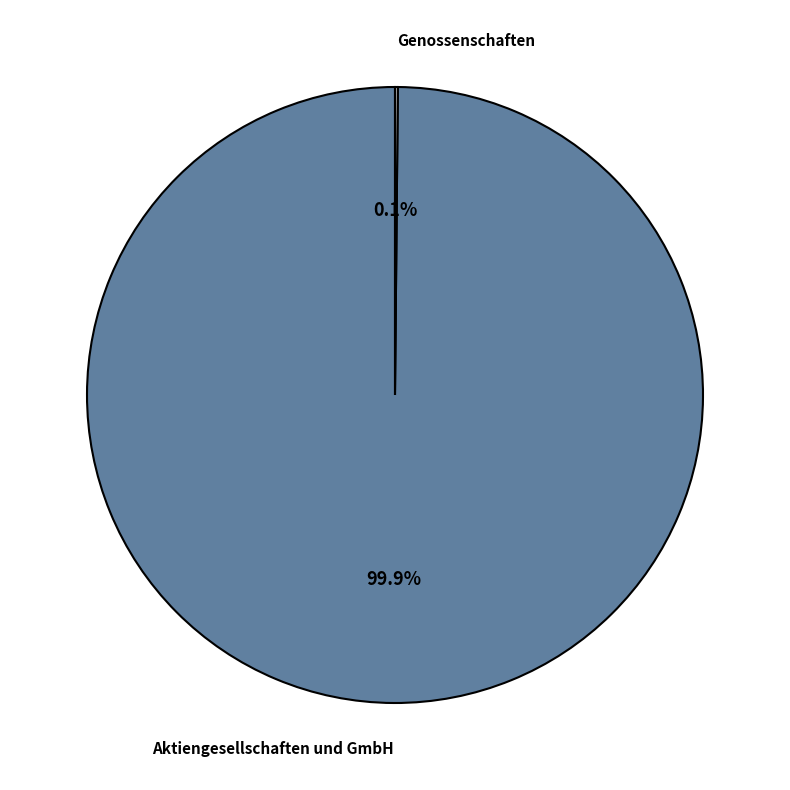

Is there any slice that represents more than half of the pie?

Yes